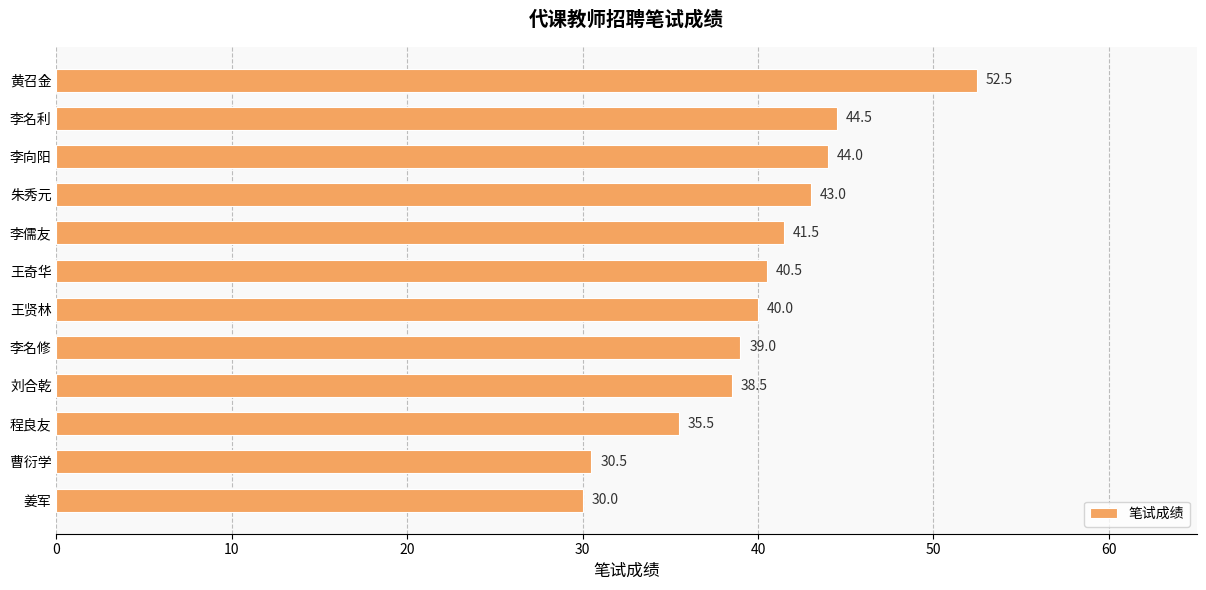

Count the number of categories in the chart.

12